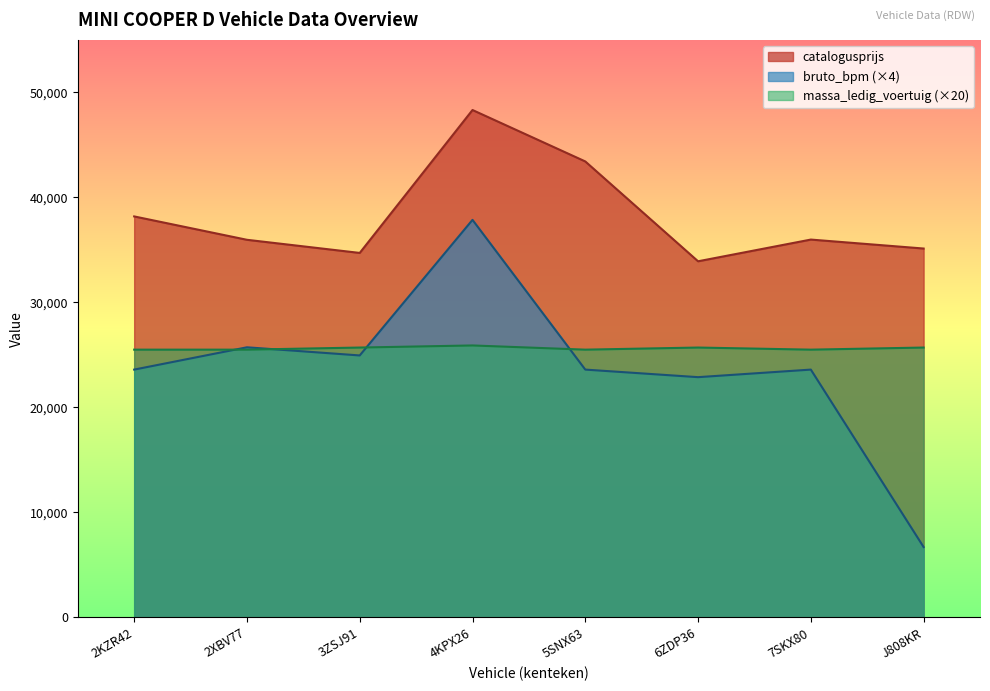

At which category is the sum across all series the highest?

4KPX26